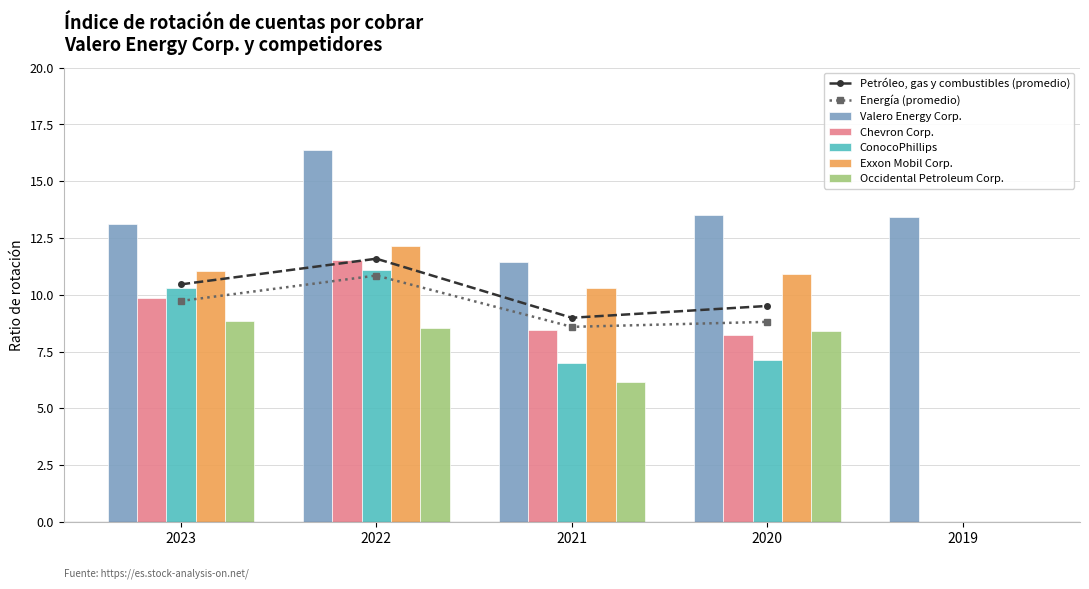

Count the number of categories in the chart.

5